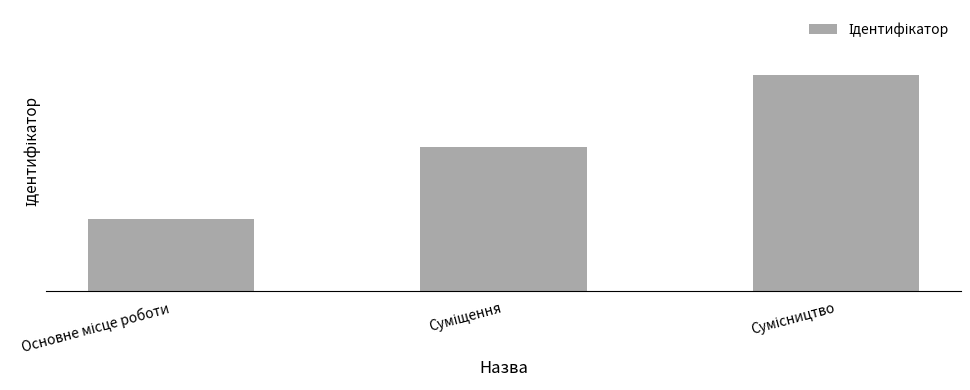

What is the difference between the maximum and minimum values?

2